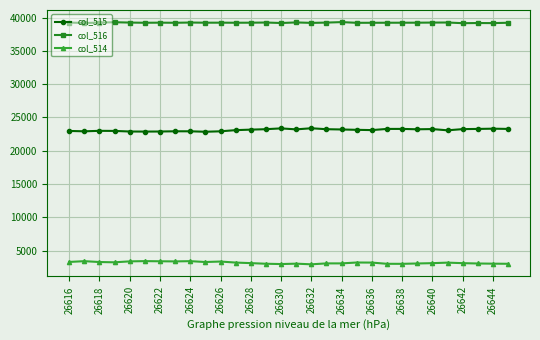

What is the minimum value for col_516?

39178